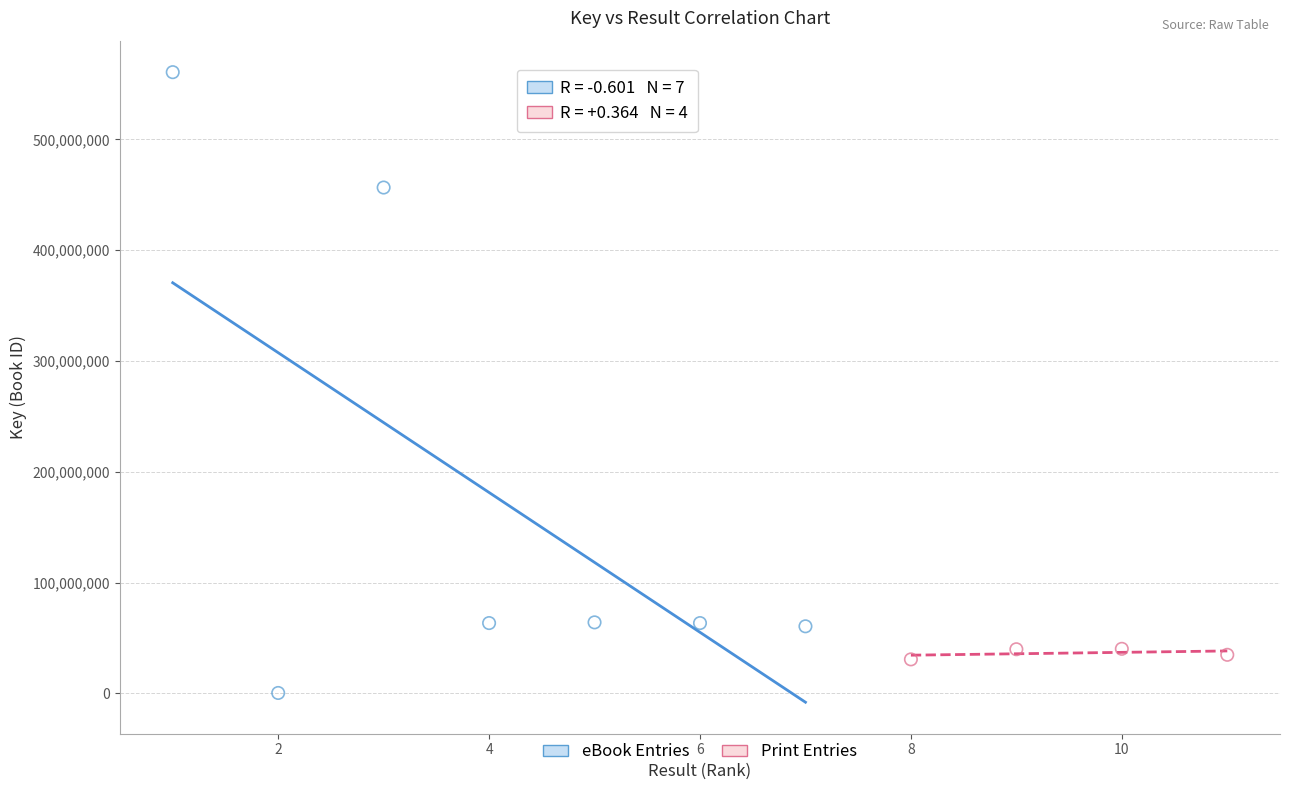

Which series reaches the maximum Y coordinate?

eBook Entries